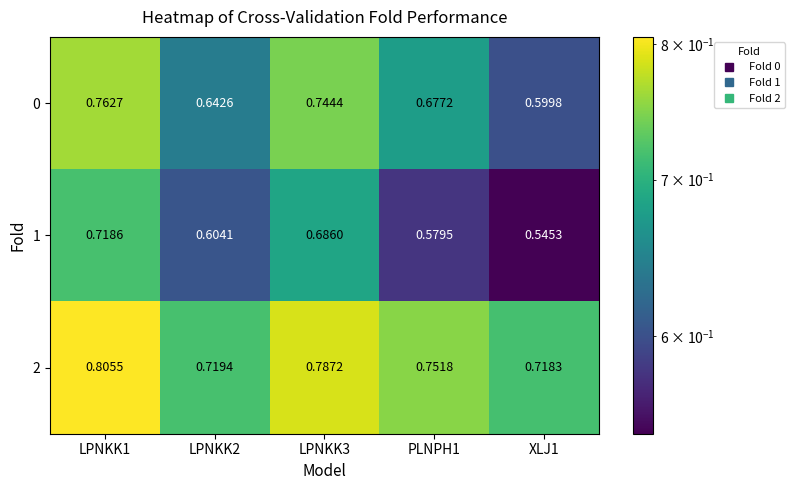

Is the value of 2 at LPNKK1 greater than the value of 1 at XLJ1?

Yes